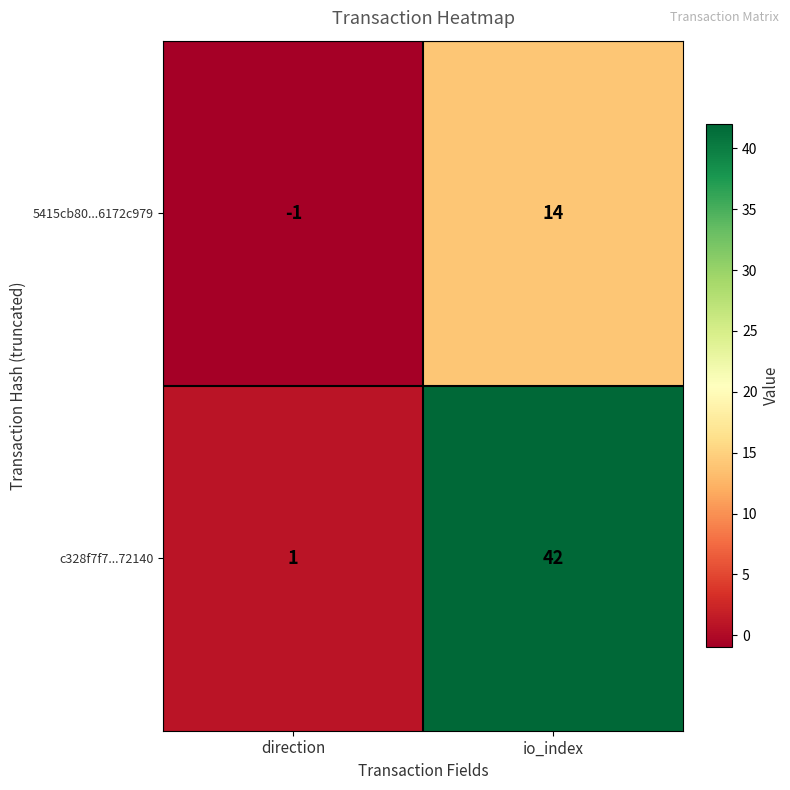

At which label is c328f7f7...72140 closest to 21?

direction